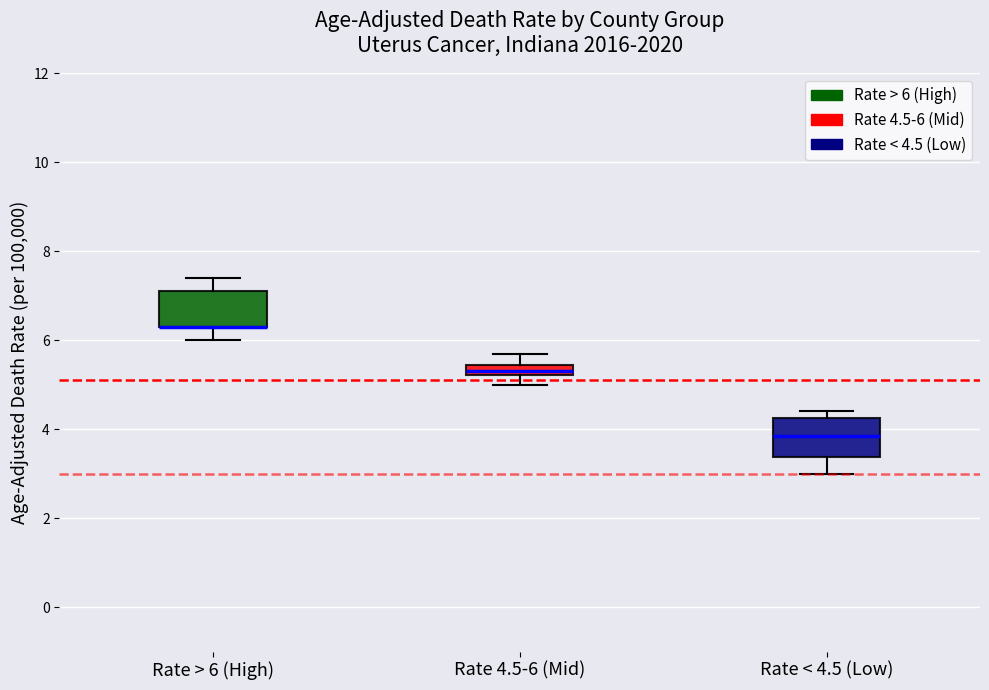

Where does the upper whisker of the box for Rate > 6 (High) end on the y-axis? The values are not printed on the chart, so give them approximately, as read against the axis.

7.4